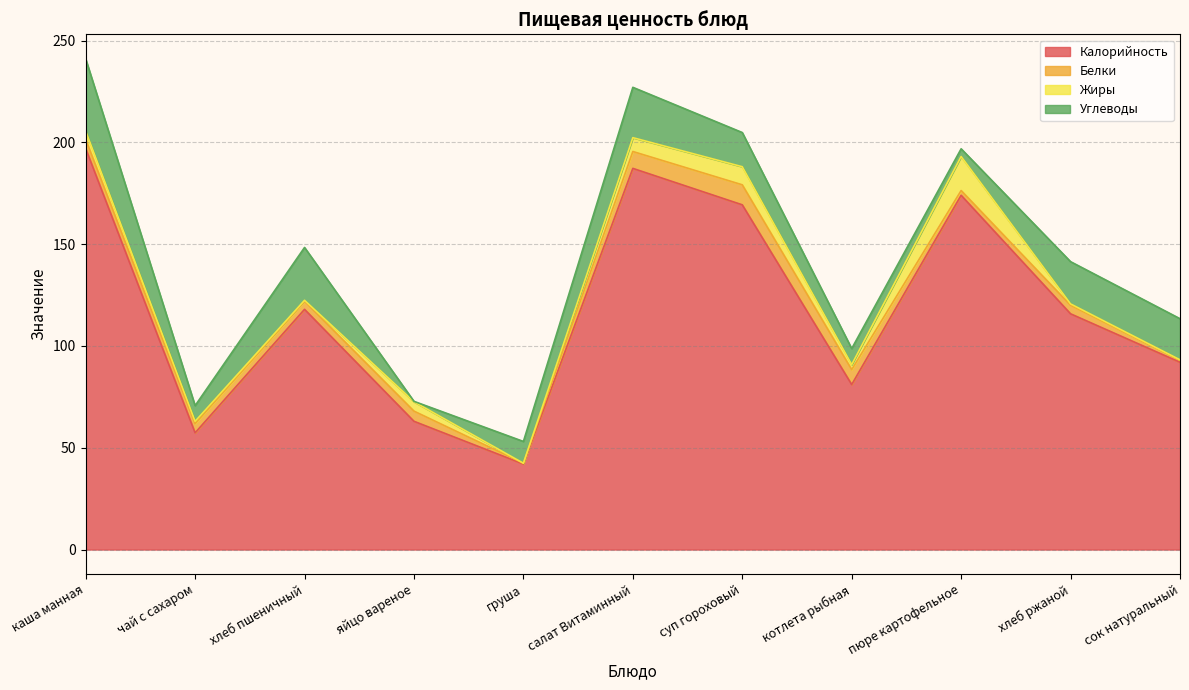

What is the total value across all series at хлеб пшеничный?

148.4